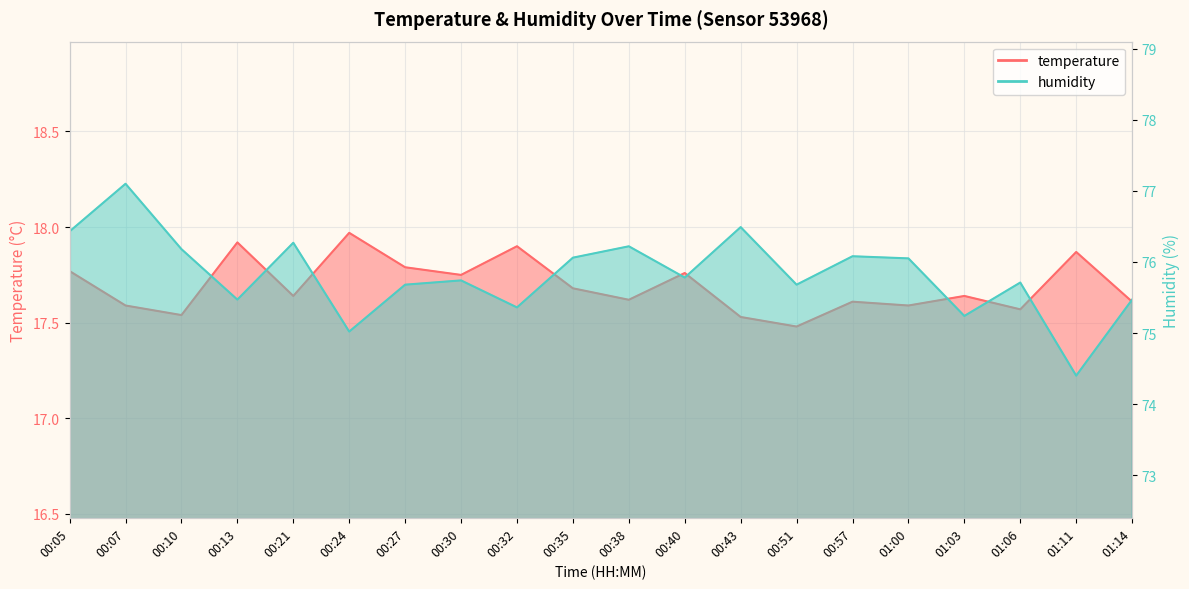

List the labels in order of temperature value, largest first.

00:24, 00:13, 00:32, 01:11, 00:27, 00:05, 00:40, 00:30, 00:35, 00:21, 01:03, 00:38, 00:57, 01:14, 00:07, 01:00, 01:06, 00:10, 00:43, 00:51